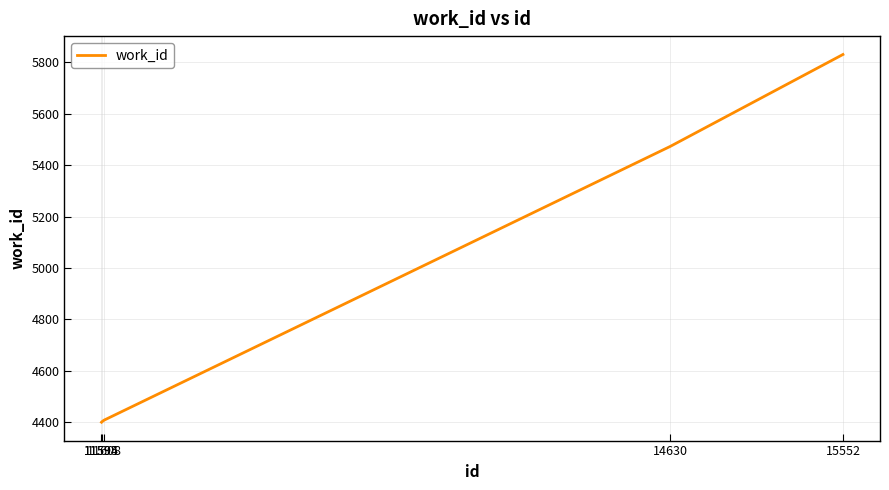

How many lines are shown in the chart?

1